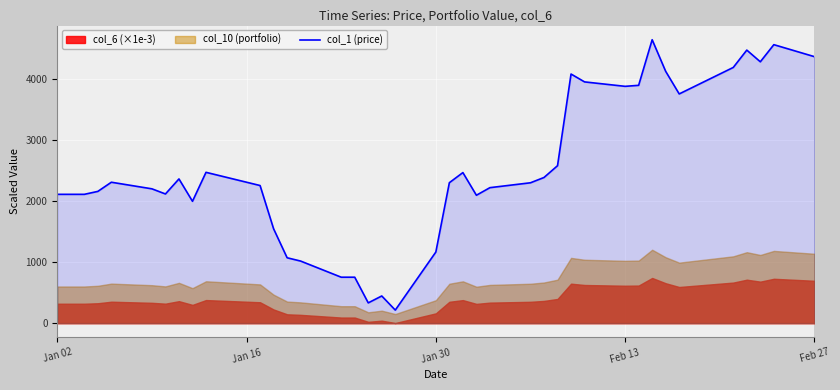

What is the minimum value for col_1 (price)?

213.9